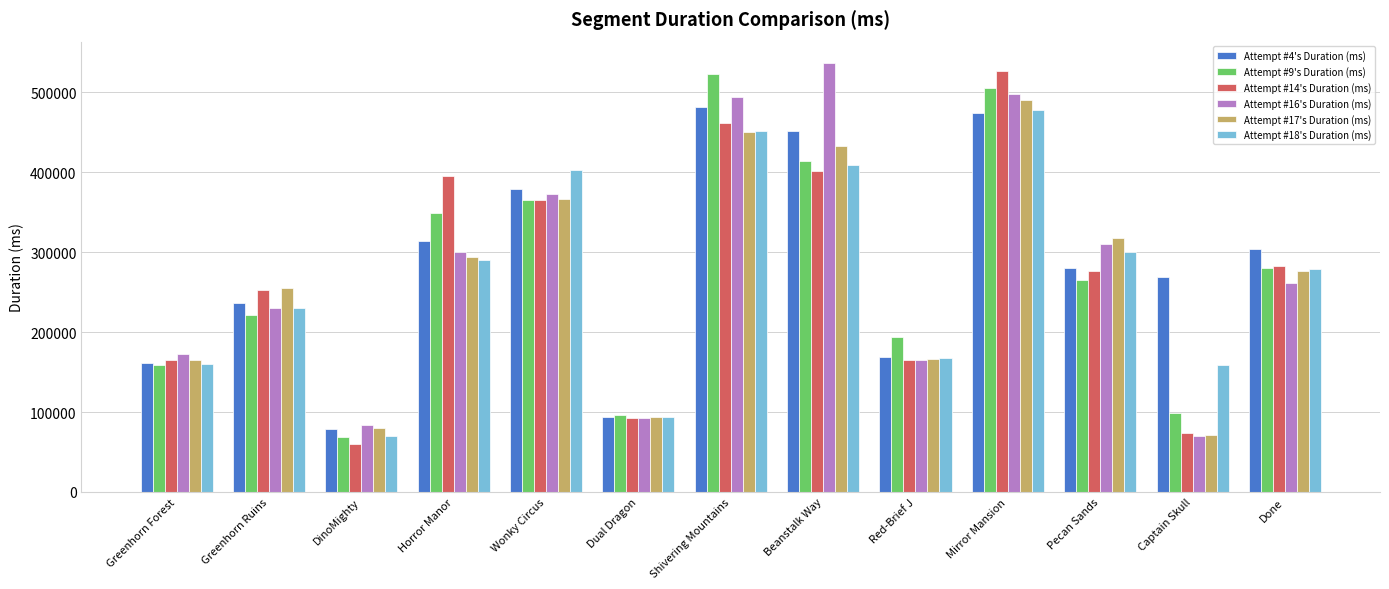

What is the difference between the maximum and minimum values in the Attempt #14's Duration (ms) series?

467414